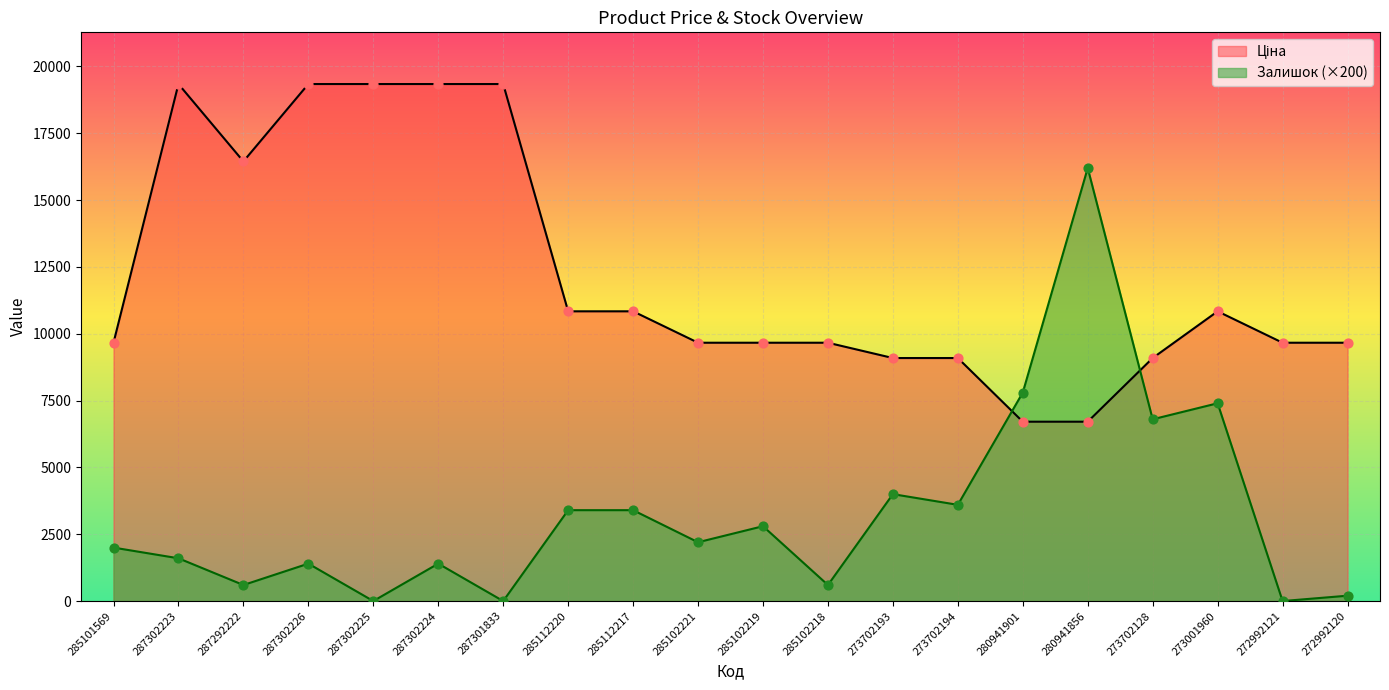

What is the maximum value shown in the chart?

19343.1